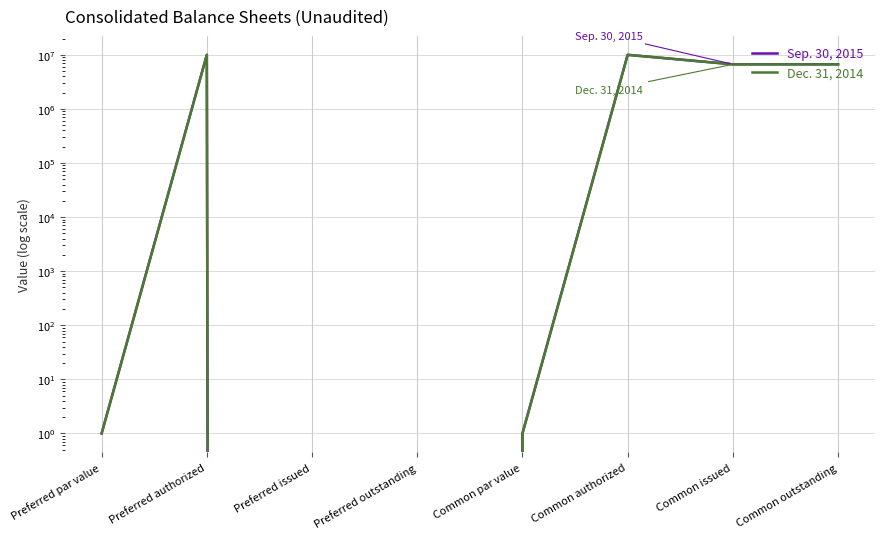

Which series has the largest range (max minus min)?

Sep. 30, 2015